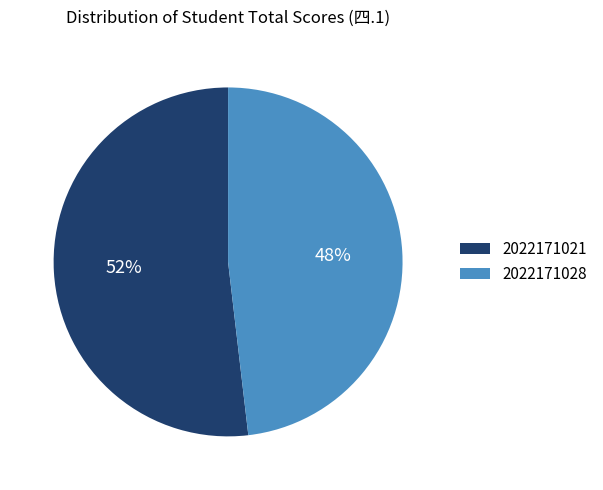

To the nearest percent, what percentage of the pie is 2022171028?

48%